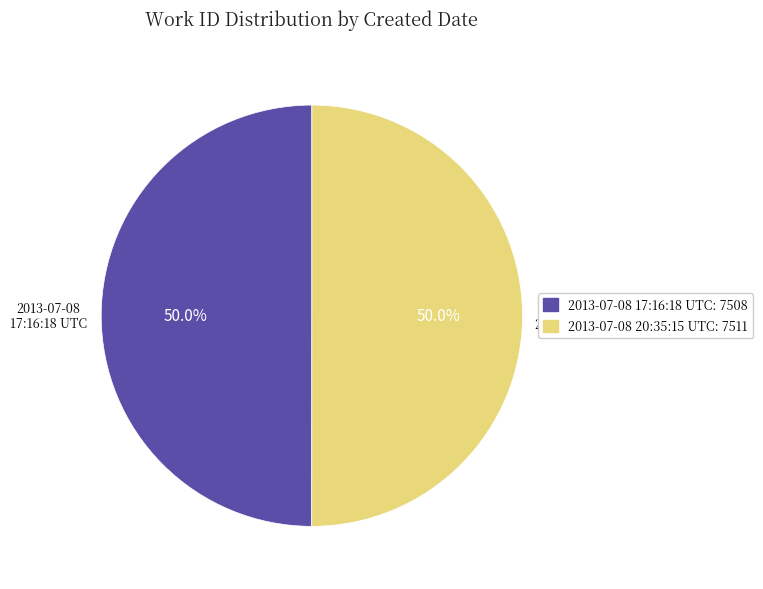

Do 2013-07-08 20:35:15 UTC and 2013-07-08 17:16:18 UTC together represent more than half of the pie?

Yes